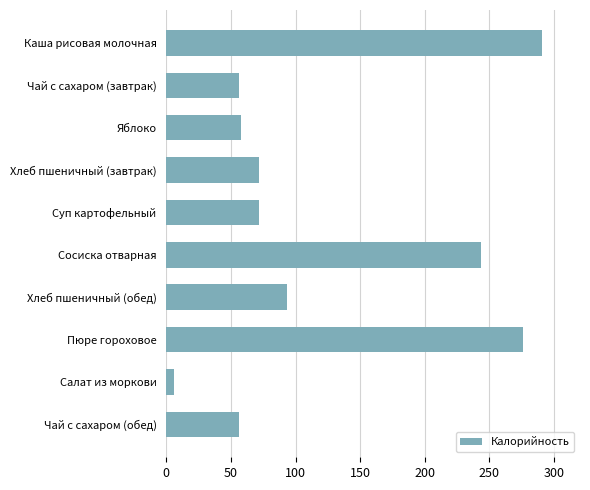

What is the sum of the values at Сосиска отварная and Пюре гороховое?

520.0